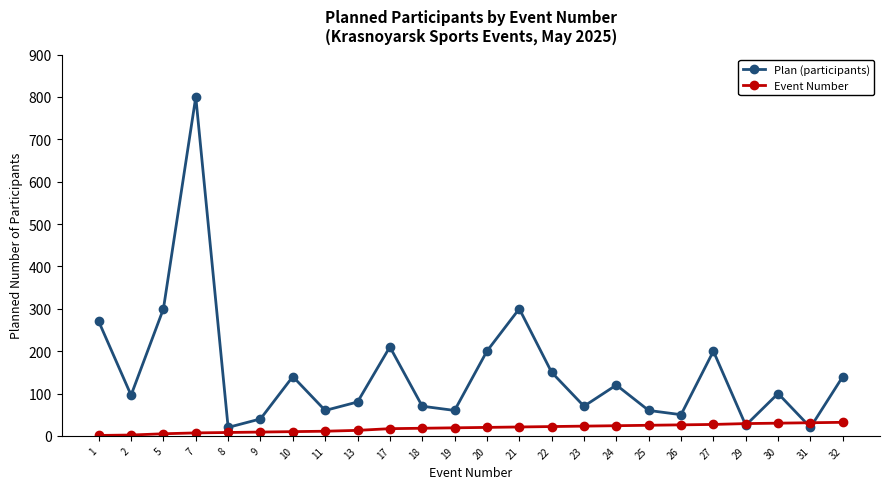

At how many categories does at least one series exceed 590?

1